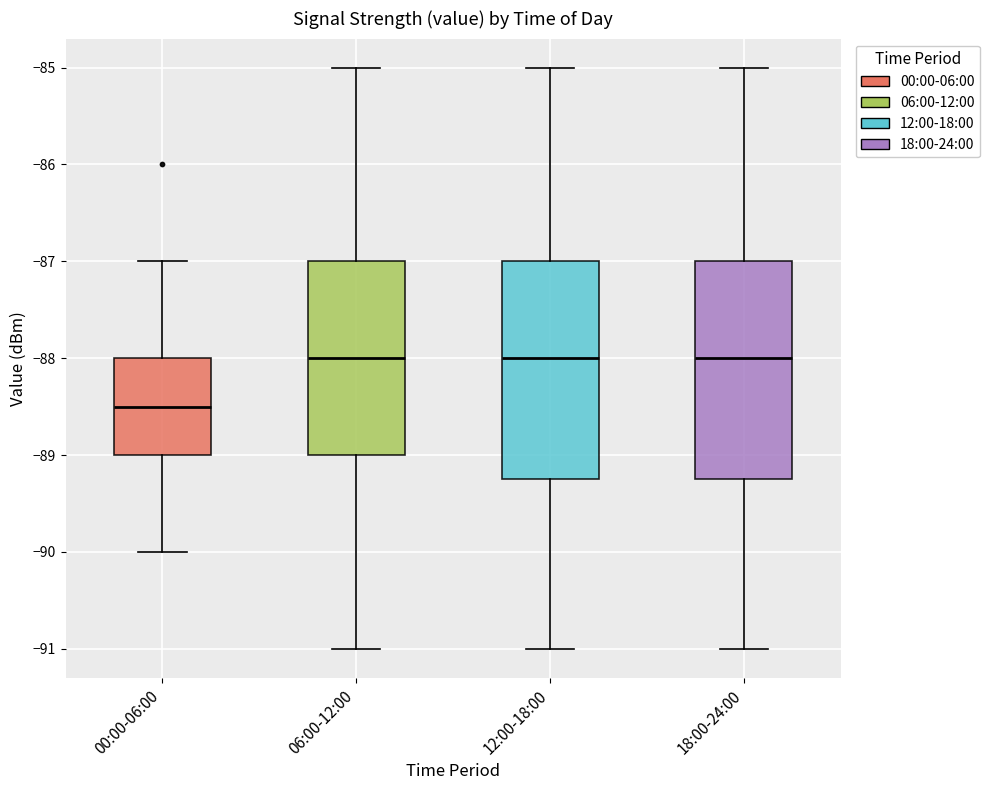

Reading left to right, read every box against the y-axis: the position of its median line, the range the box covers, and the ends of its whiskers. The values are not printed on the chart, so give them approximately, as read against the axis.

00:00-06:00: median -88.5, box -89.0 to -88.0, whiskers -90.0 to -87.0
06:00-12:00: median -88.0, box -89.0 to -87.0, whiskers -91.0 to -85.0
12:00-18:00: median -88.0, box -89.2 to -87.0, whiskers -91.0 to -85.0
18:00-24:00: median -88.0, box -89.2 to -87.0, whiskers -91.0 to -85.0